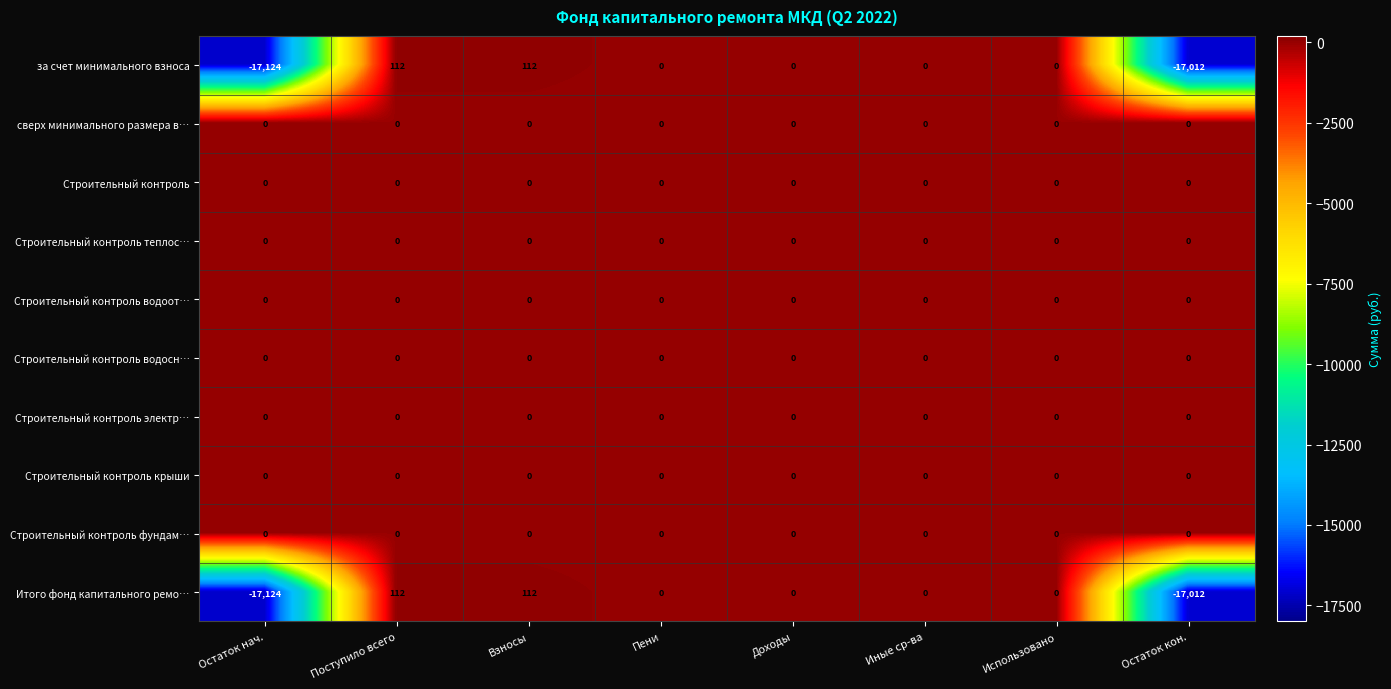

Is the value of Итого фонд капитального ремо… at Поступило всего greater than the value of Строительный контроль фундам… at Использовано?

Yes